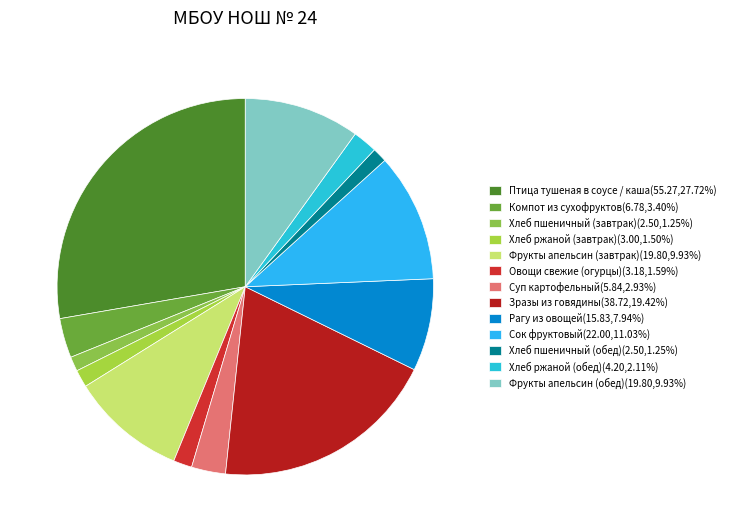

Is Хлеб пшеничный (завтрак) the majority of the pie?

No